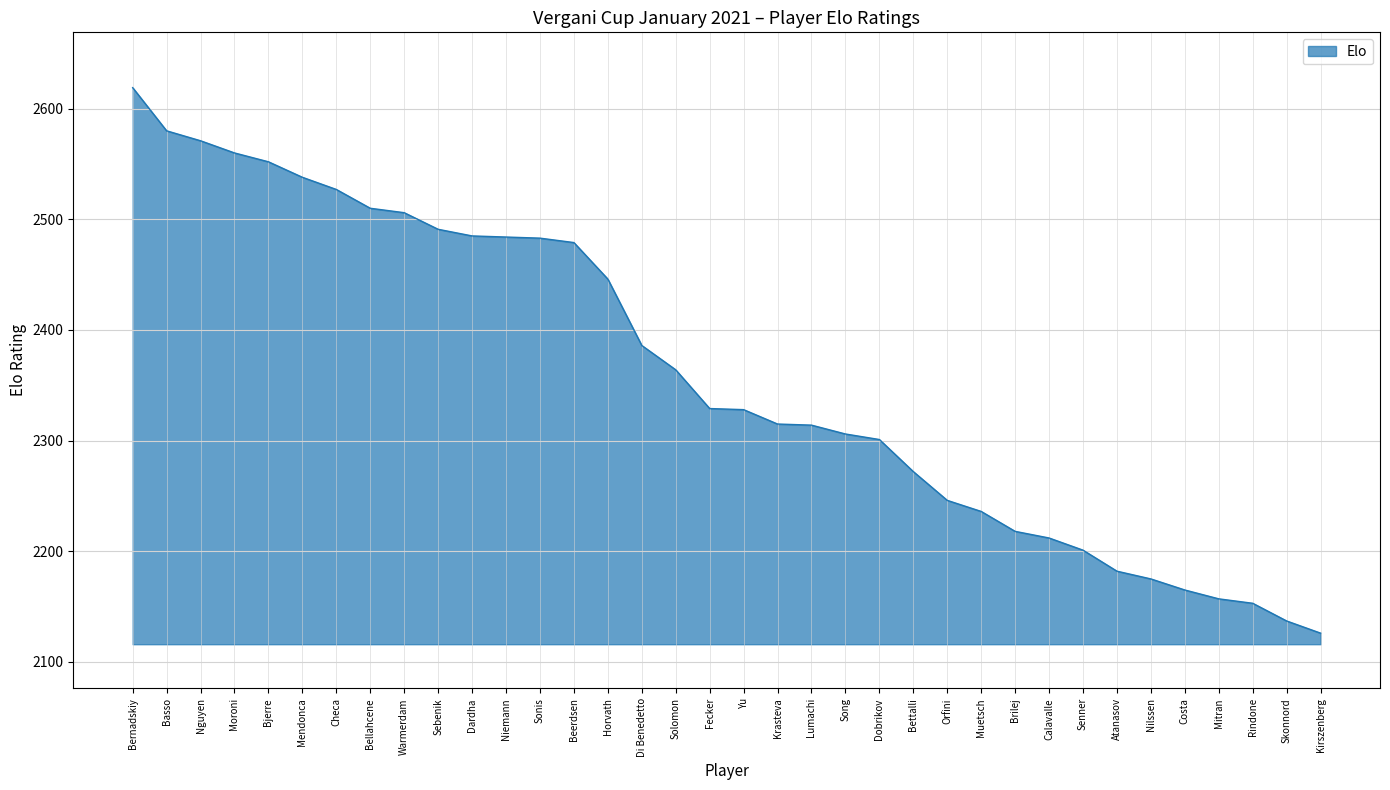

Which label corresponds to the largest value in the chart?

Bernadskiy